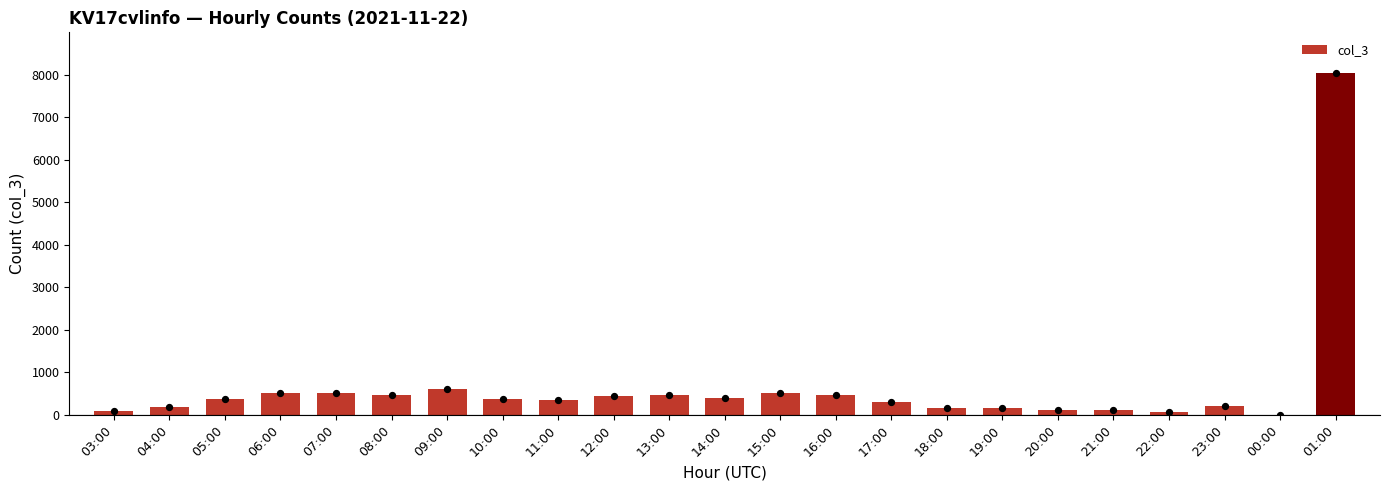

Between 15:00 and 20:00, which is larger?

15:00